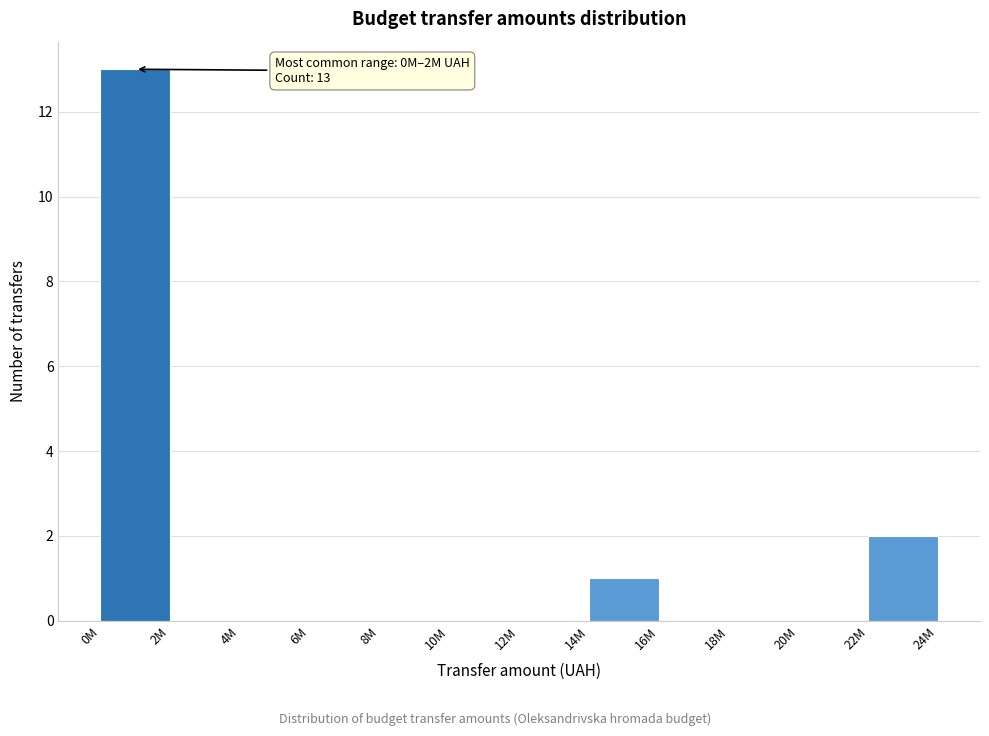

Reading right to left, transcribe all the data shown in this chart.

22M=2	20M=0	18M=0	16M=0	14M=1	12M=0	10M=0	8M=0	6M=0	4M=0	2M=0	0M=13